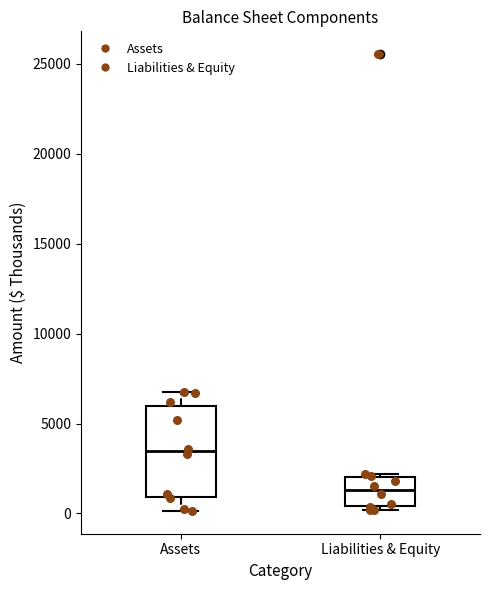

Reading left to right, read every box against the y-axis: the position of its median line, the range the box covers, and the ends of its whiskers. The values are not printed on the chart, so give them approximately, as read against the axis.

Assets: median 3500, box 1000 to 6000, whiskers 0 to 6500
Liabilities & Equity: median 1500, box 500 to 2000, whiskers 0 to 2000 (just above the box's upper edge)